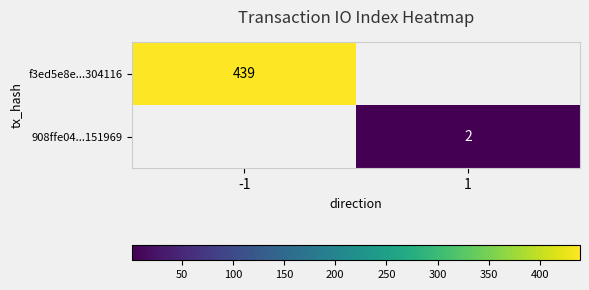

True or false: f3ed5e8e...304116 has a value of 439 at -1.

True